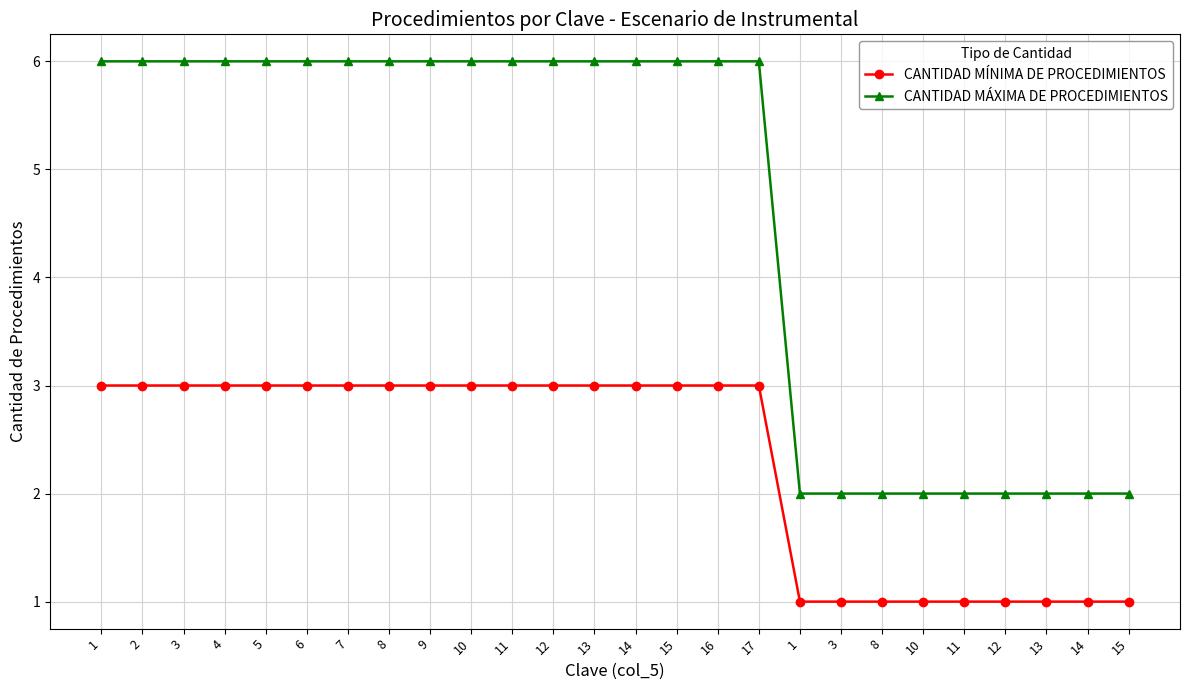

What is the average value of the CANTIDAD MÍNIMA DE PROCEDIMIENTOS series?

2